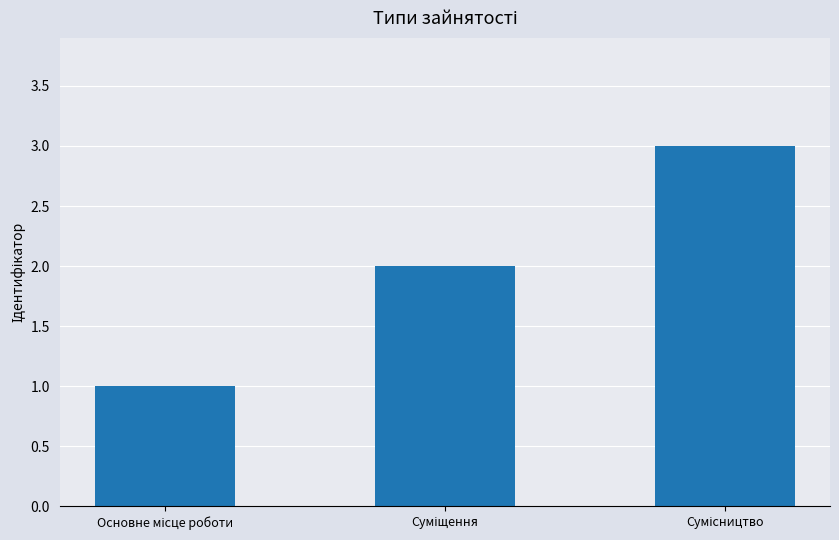

What is the sum of all values?

6